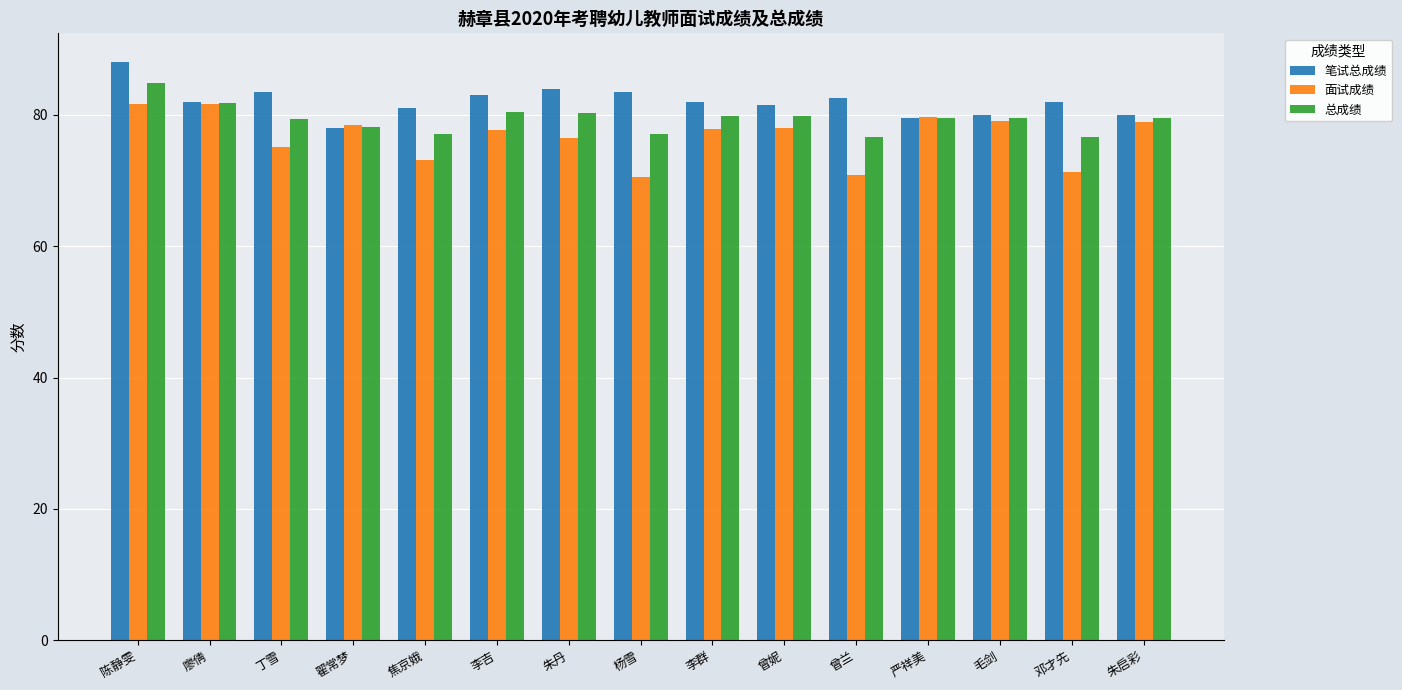

Count the number of categories in the chart.

15